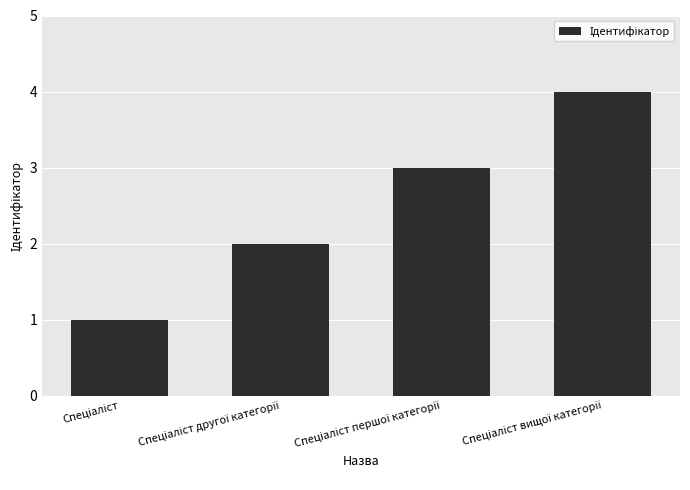

What is the greatest value displayed?

4